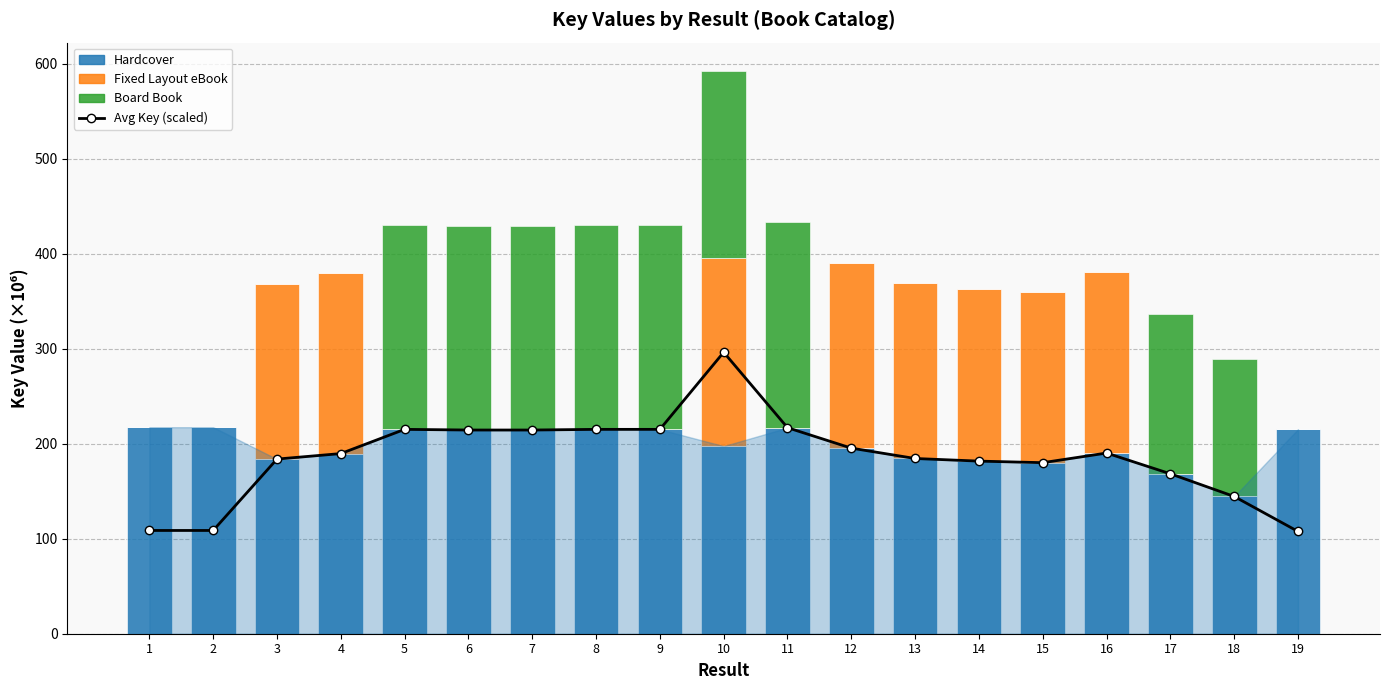

Is the value of Fixed Layout eBook at 4 greater than the value of Avg Key (scaled) at 19?

Yes